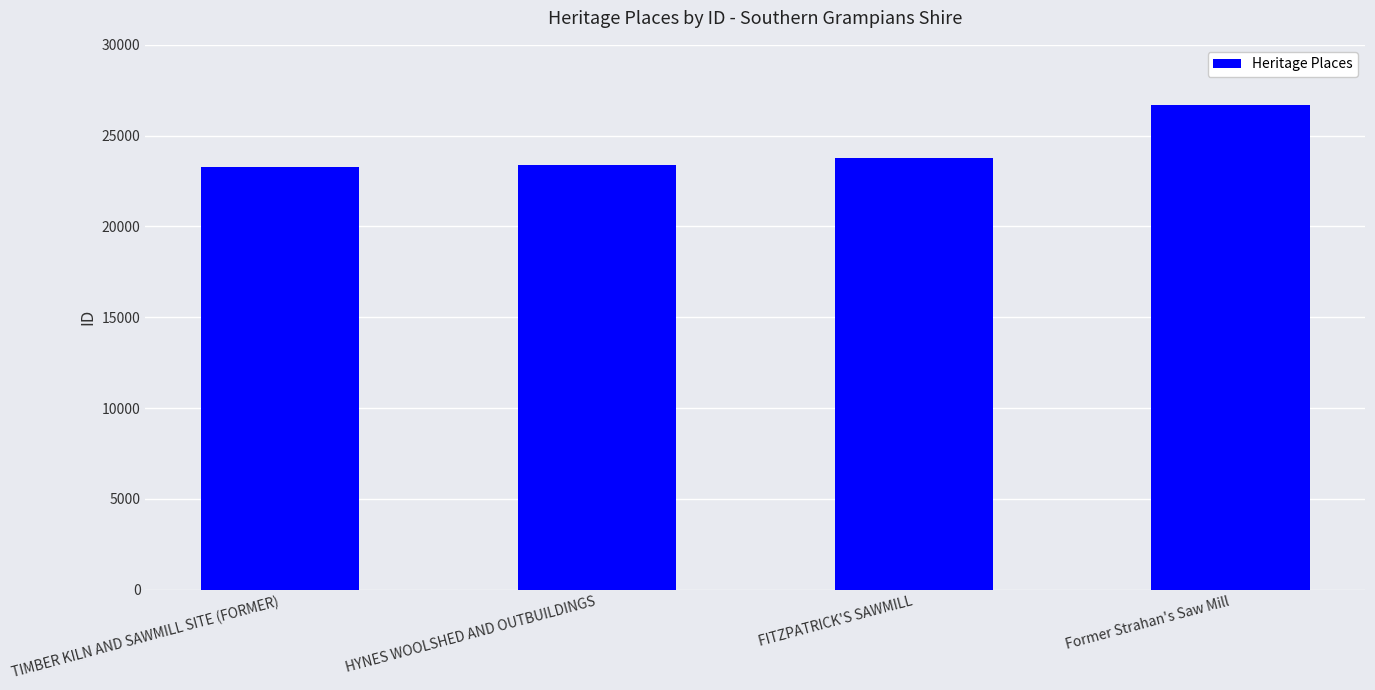

Where is the data nearest to the value 24957?

FITZPATRICK'S SAWMILL